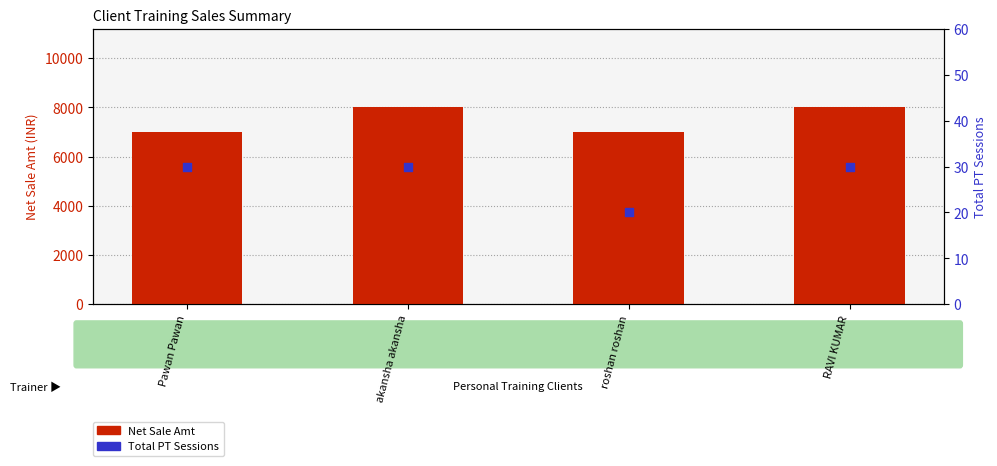

Which series has the widest spread of Y values?

Net Sale Amt